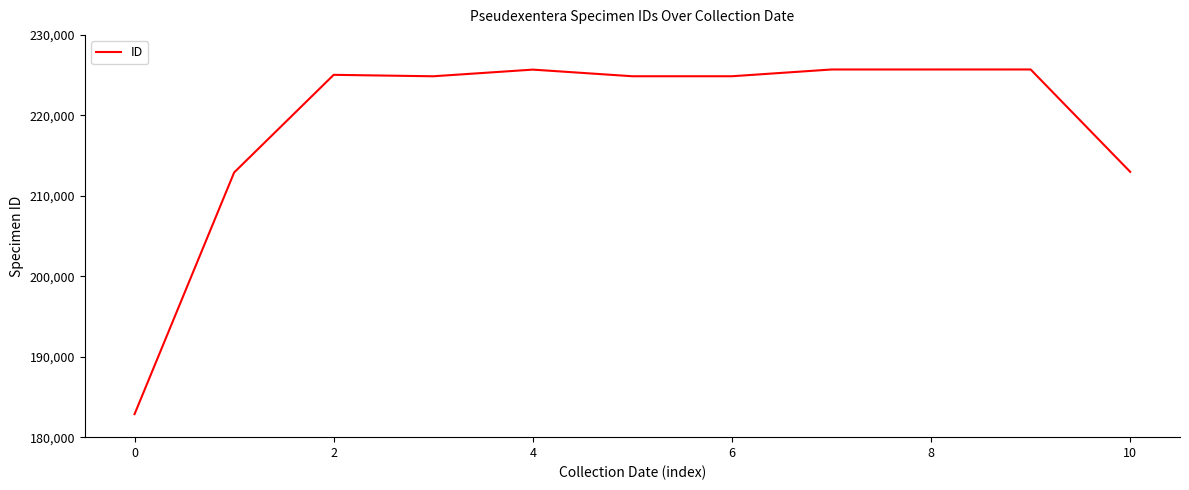

What is the greatest value displayed?

225702